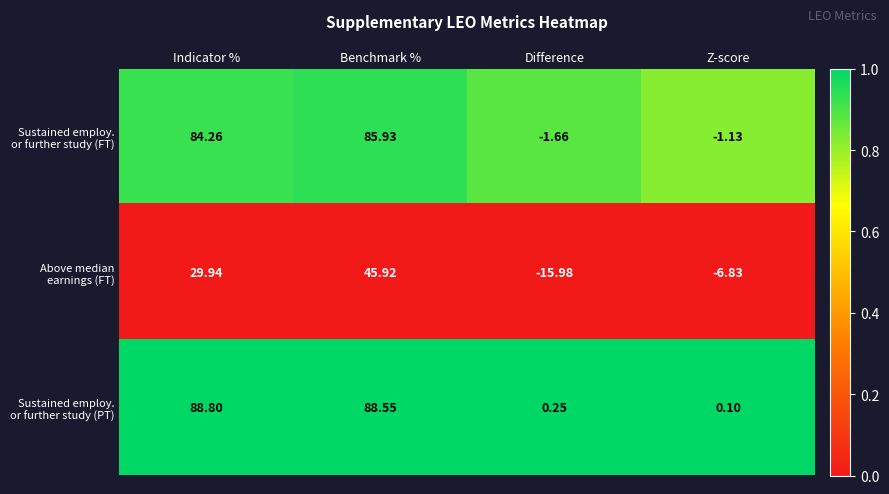

At which category is the sum across all series the highest?

Benchmark %